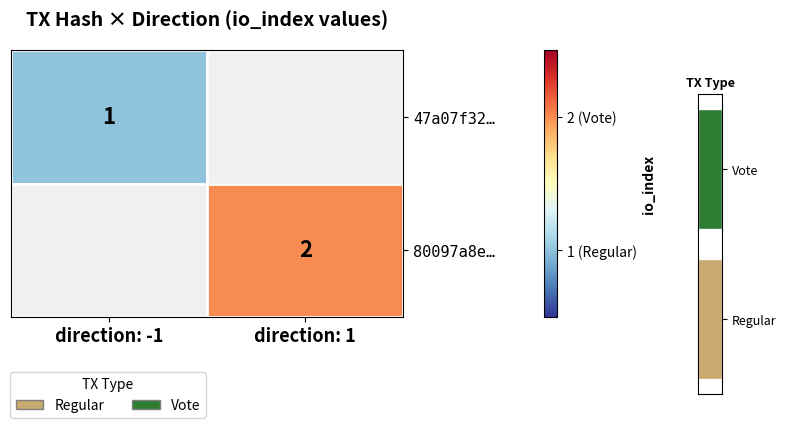

Is it true that 47a07f32… equals 1 at direction: -1?

True